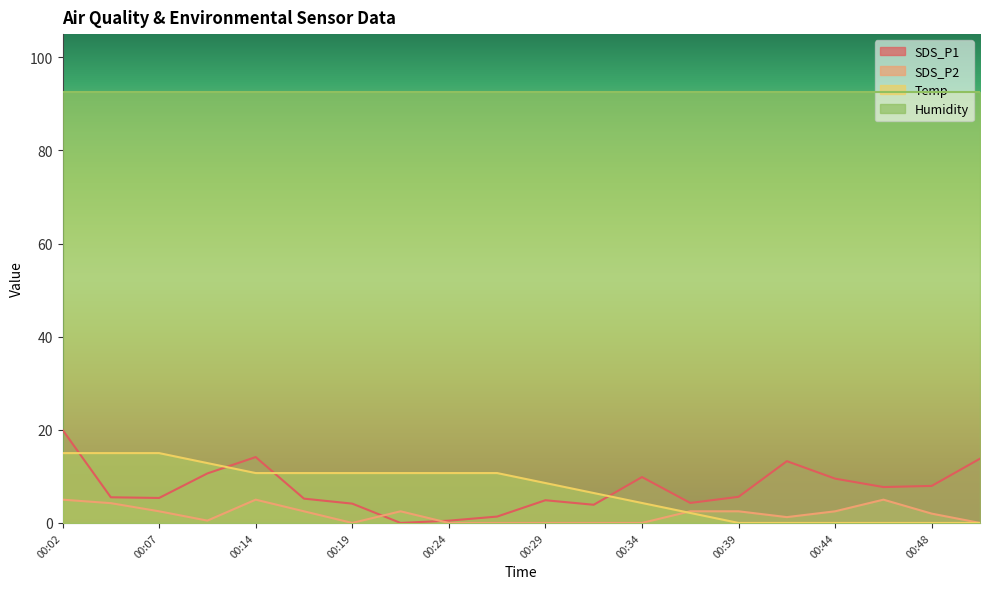

True or false: SDS_P1 and Temp cross at least once.

True